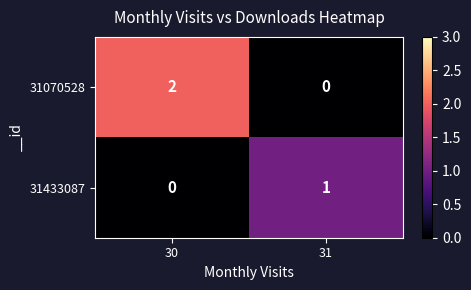

List the series in order of their overall mean, highest first.

31070528, 31433087